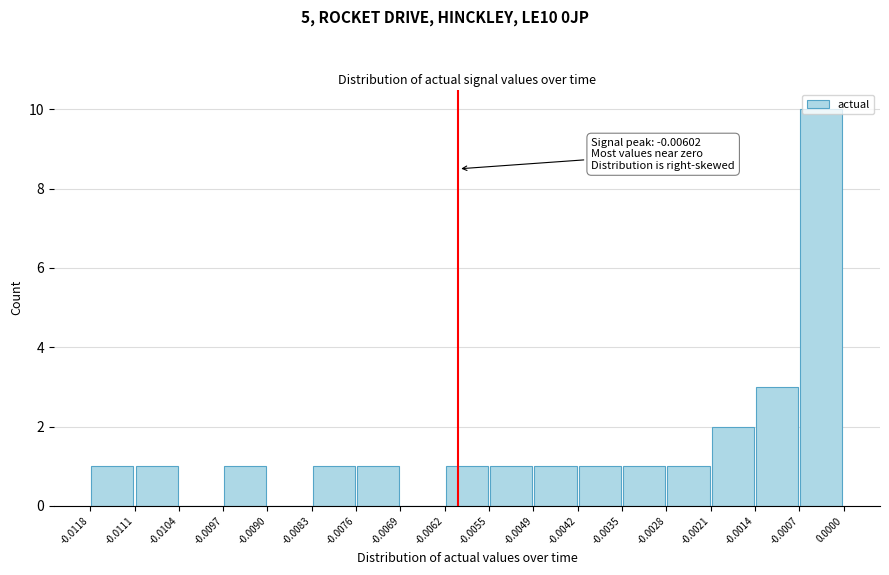

Which range on the x-axis has the tallest bar?

-0.0007 to 0.0000